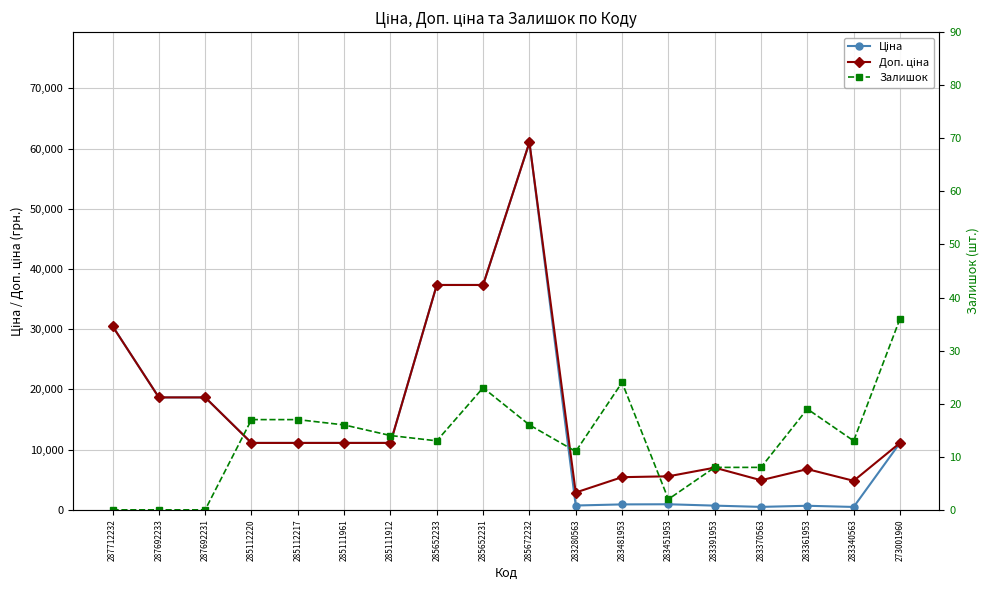

What is the approximate value of Ціна at 283340563?

482.1